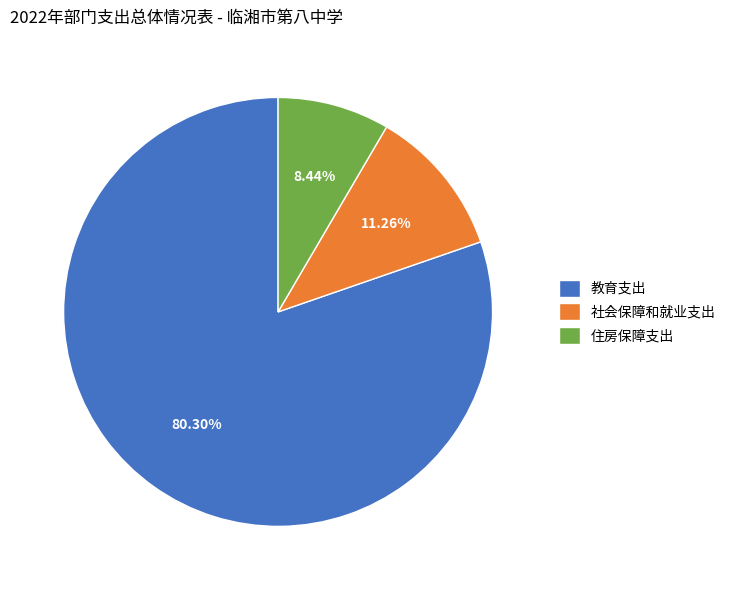

Rank the categories by value from lowest to highest.

住房保障支出, 社会保障和就业支出, 教育支出